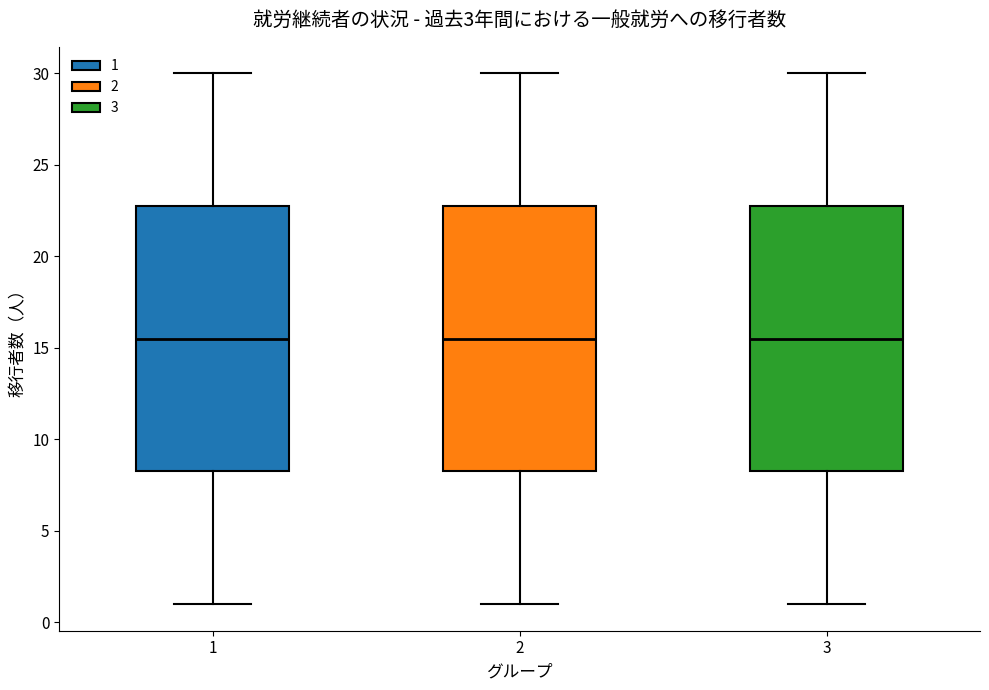

Reading left to right, transcribe this box plot: for each box, give where its median line is, the range the box spans, and where its two whiskers end, as read against the y-axis. The values are not printed on the chart, so give them approximately, as read against the axis.

1: median 15.5, box 8.5 to 23.0, whiskers 1.0 to 30.0
2: median 15.5, box 8.5 to 23.0, whiskers 1.0 to 30.0
3: median 15.5, box 8.5 to 23.0, whiskers 1.0 to 30.0